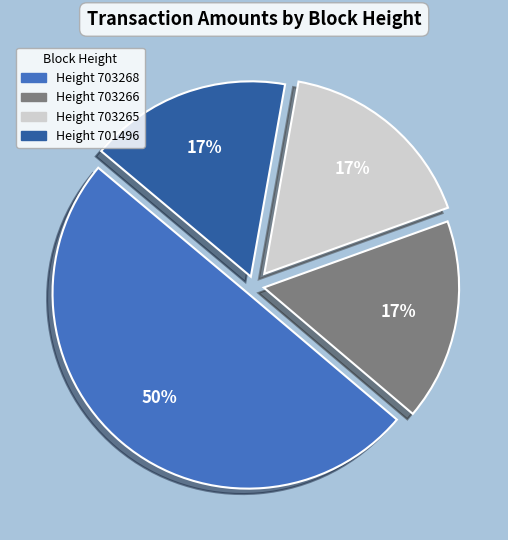

To the nearest percent, what is the difference between the largest and smallest slice percentages?

33%